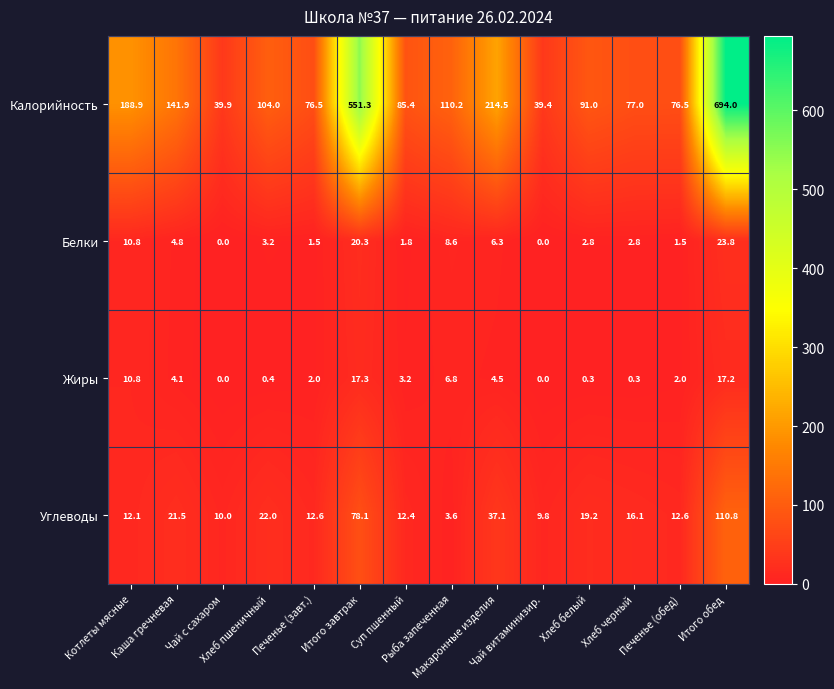

What is the sum of all Жиры values?

68.9